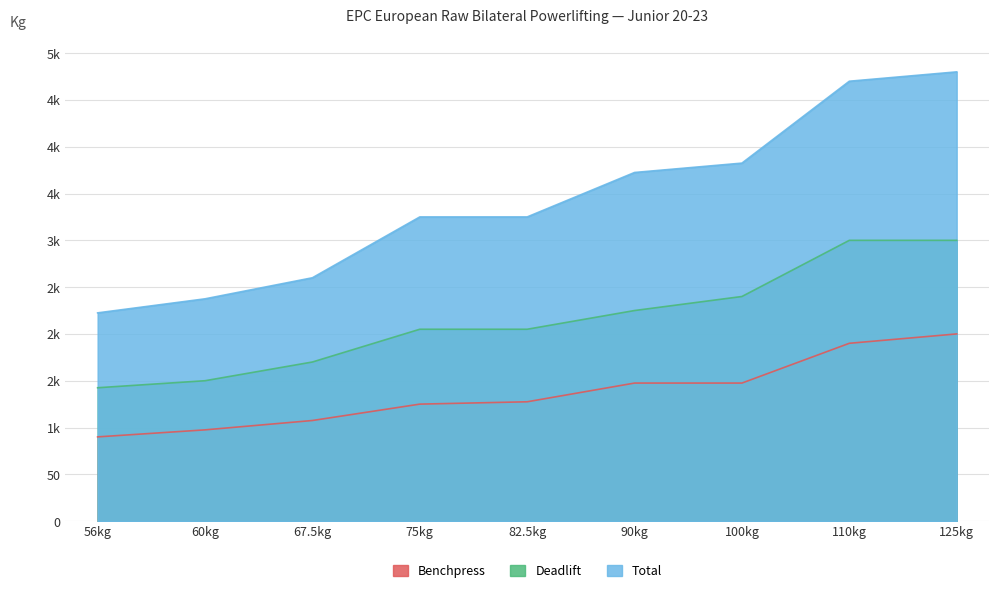

What is the difference between the second highest and second lowest values in the Deadlift series?

150.0